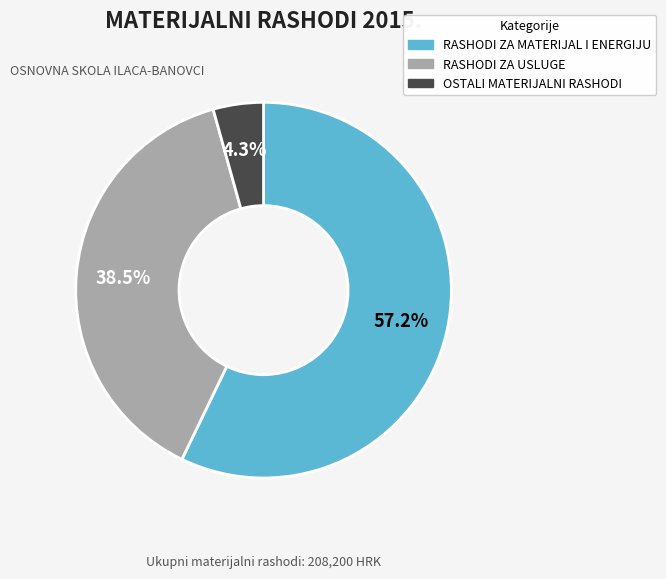

Rank the categories by value from highest to lowest.

RASHODI ZA MATERIJAL I ENERGIJU, RASHODI ZA USLUGE, OSTALI MATERIJALNI RASHODI